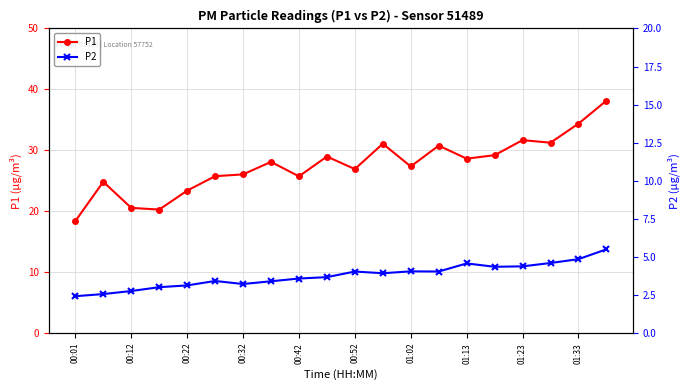

What is the difference between the highest and lowest values at 01:23?

20.7